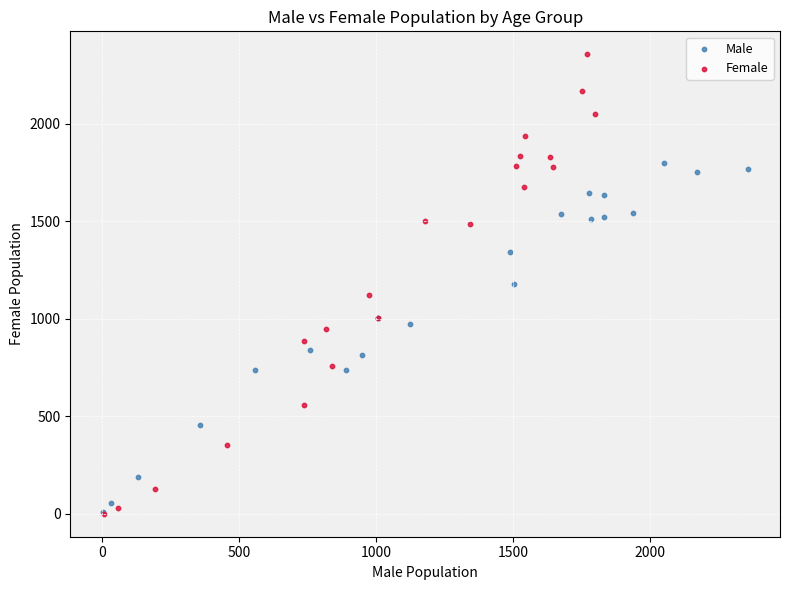

Which series reaches the maximum Y coordinate?

Female